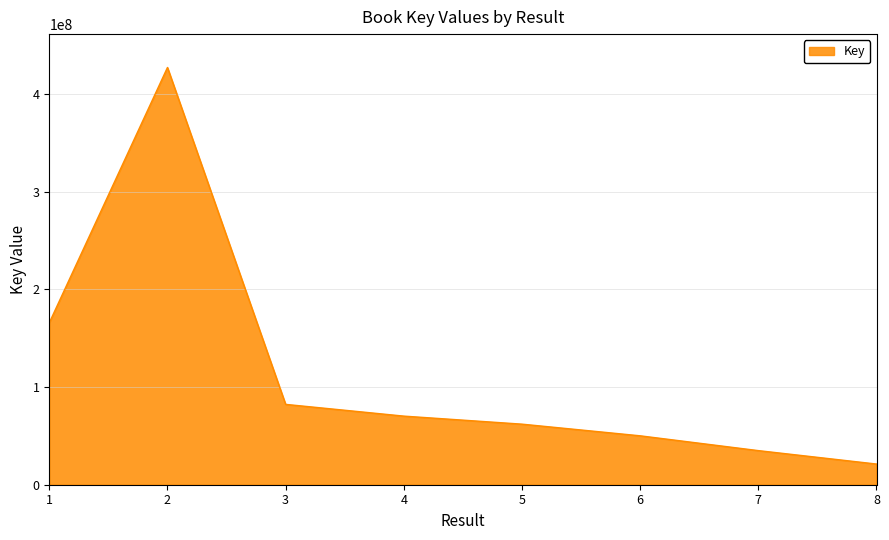

Reading left to right, transcribe all the data shown in this chart.

165767538	427043885	82239491	70225185	61999051	50065412	34913301	21171645